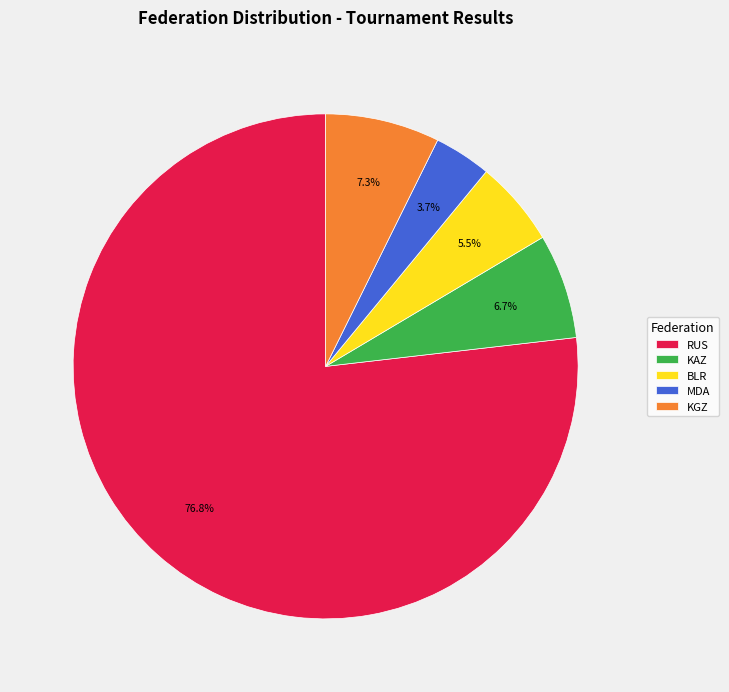

To the nearest percent, what is the average slice percentage?

20%